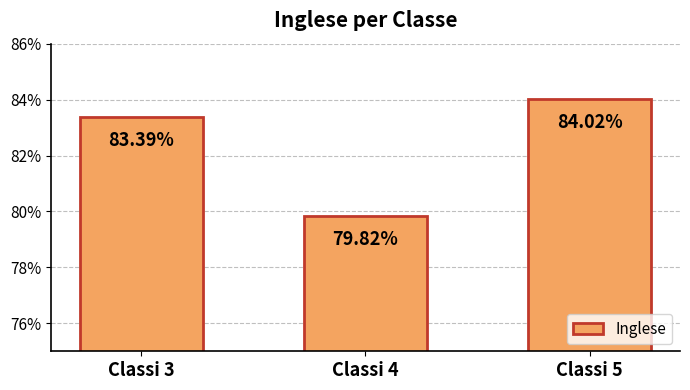

Reading right to left, transcribe all the data shown in this chart.

0.8	0.8	0.8